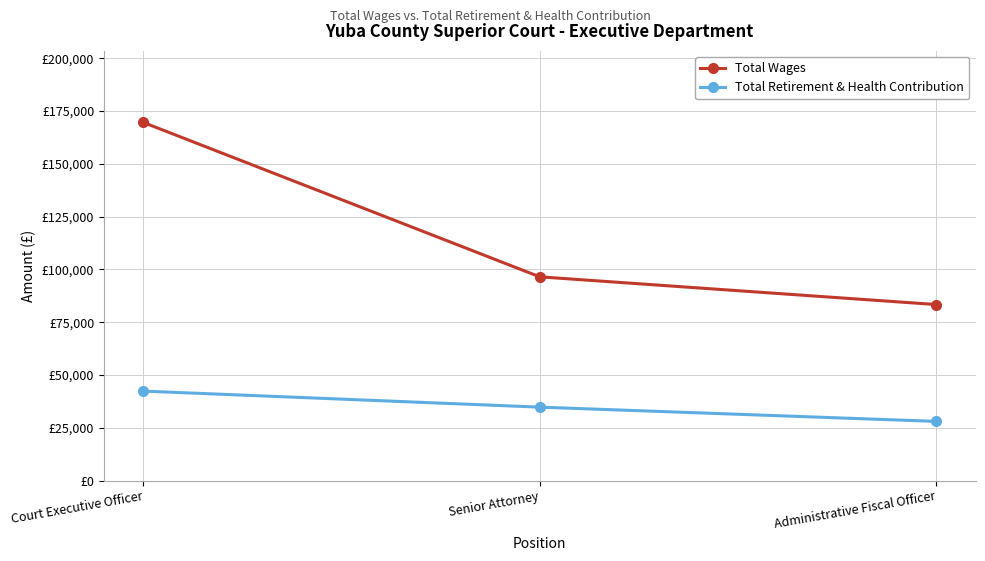

The Total Wages series shows 83359 at Administrative Fiscal Officer. True or false?

True